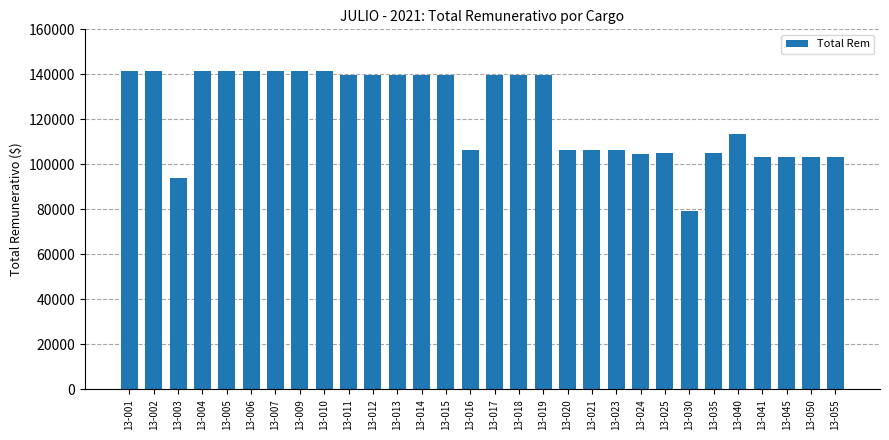

What is the average value?

122948.1